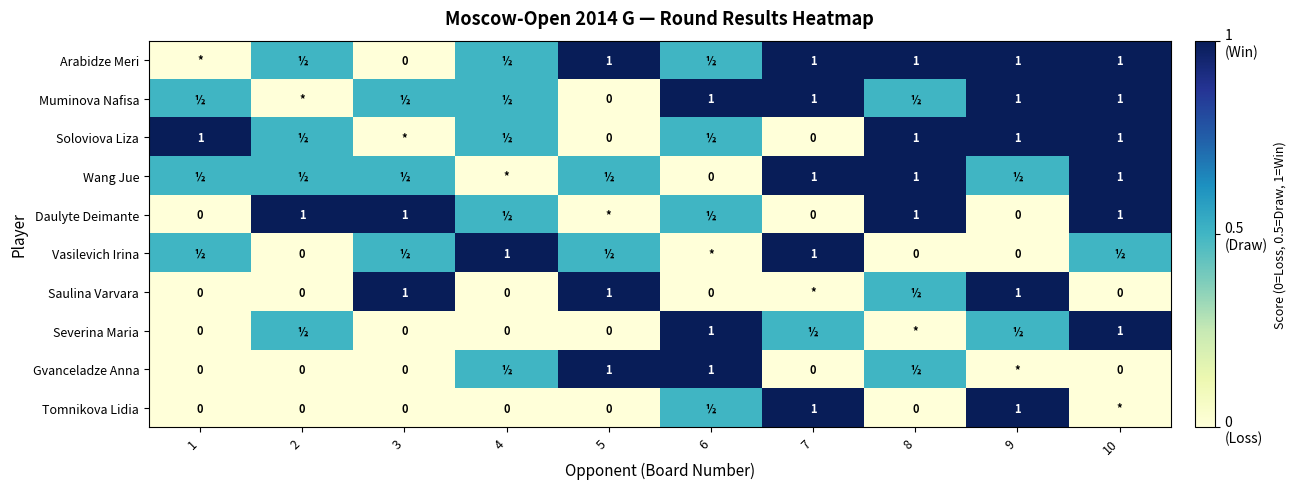

True or false: Daulyte Deimante has a value of 1.0 at 8.

True